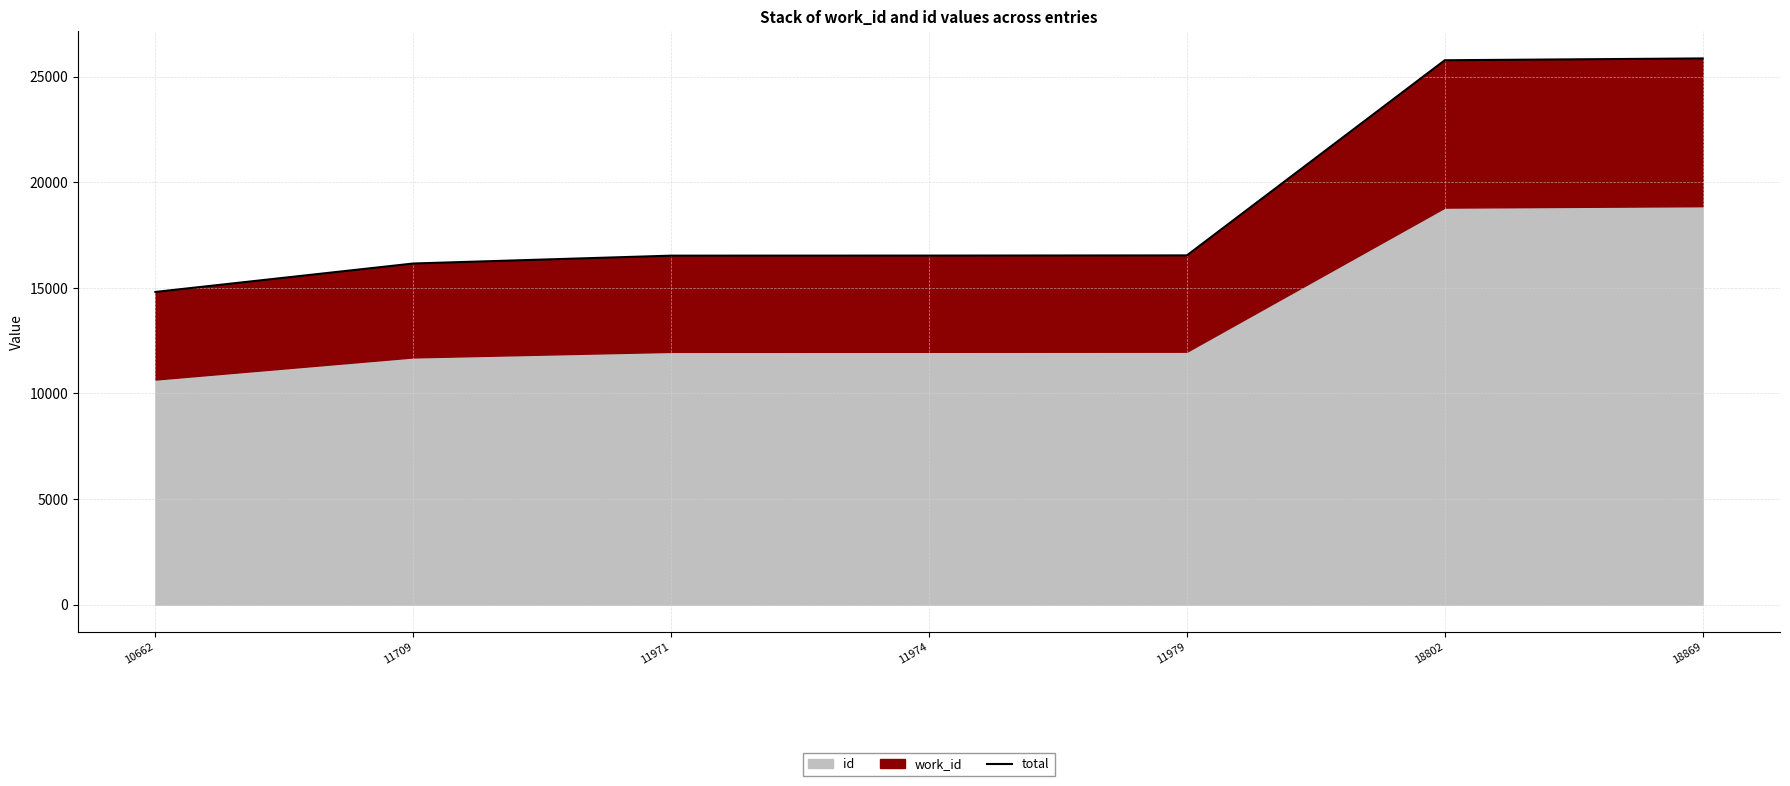

Reading left to right, list all the values displayed in this chart.

10662=14808	11709=16154	11971=16526	11974=16529	11979=16538	18802=25777	18869=25864